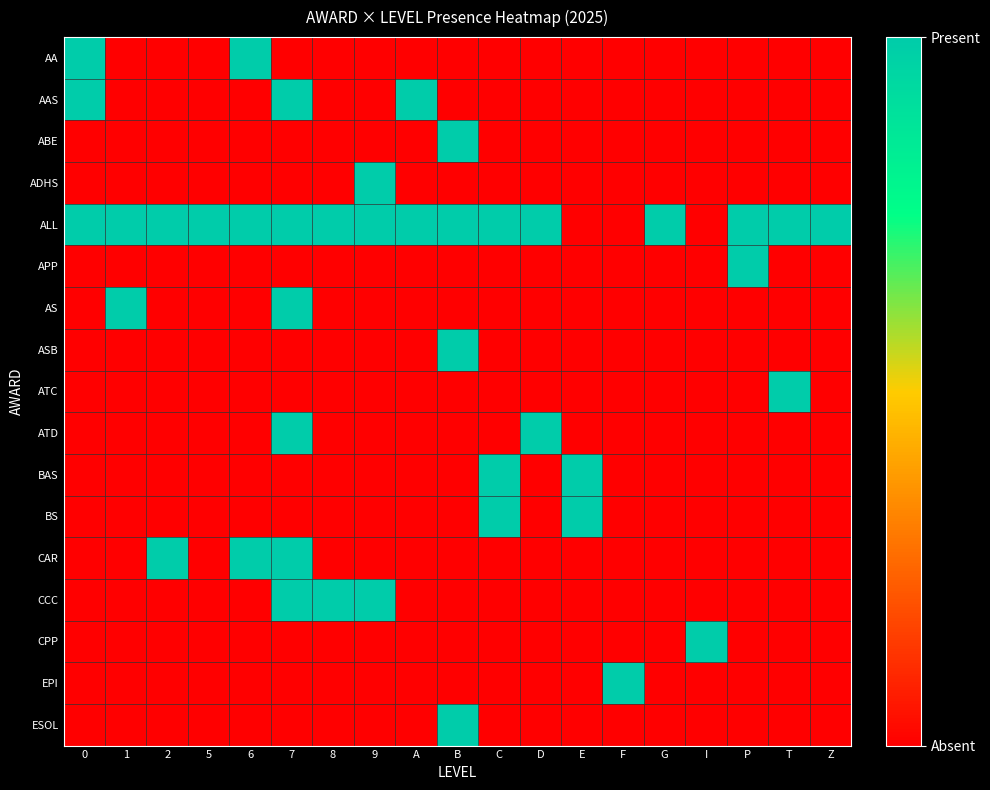

How many series are shown in this chart?

17